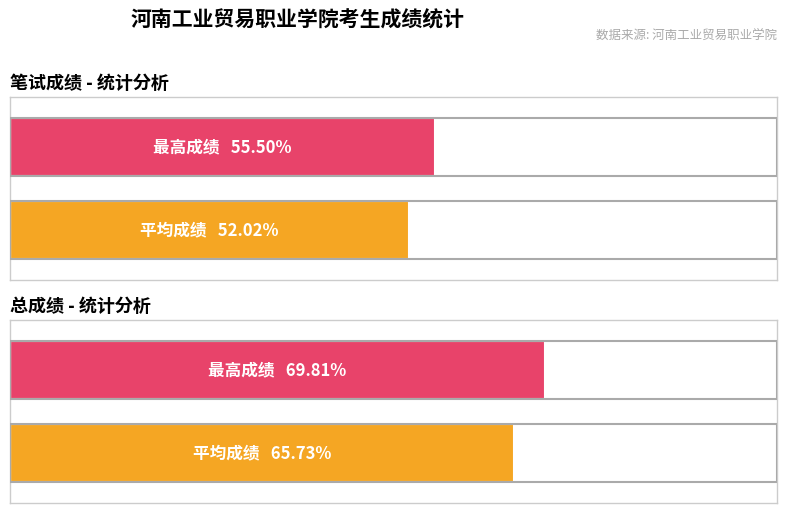

The 笔试成绩 series shows 17.4 at 周军香. True or false?

False